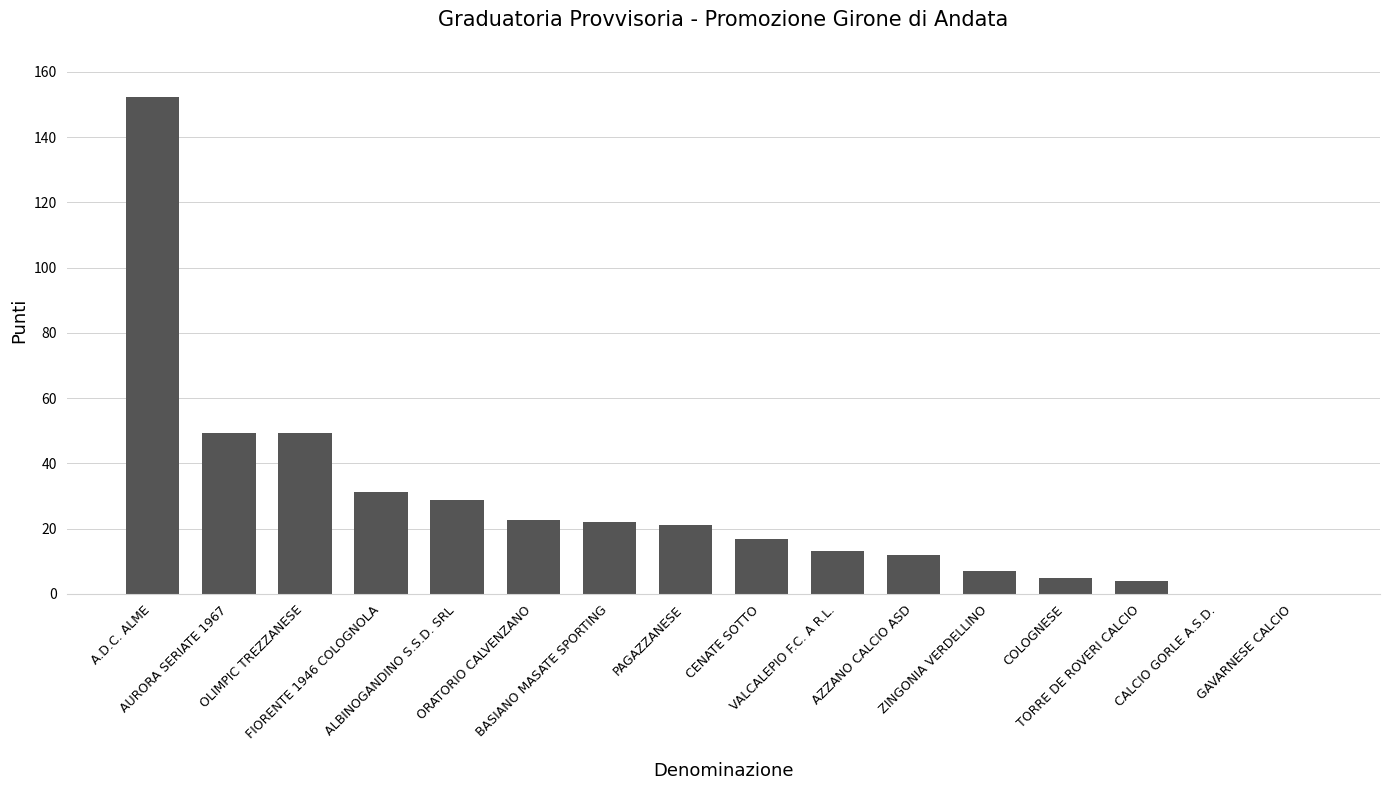

The chart shows a value of 12.0 at AZZANO CALCIO ASD. True or false?

True